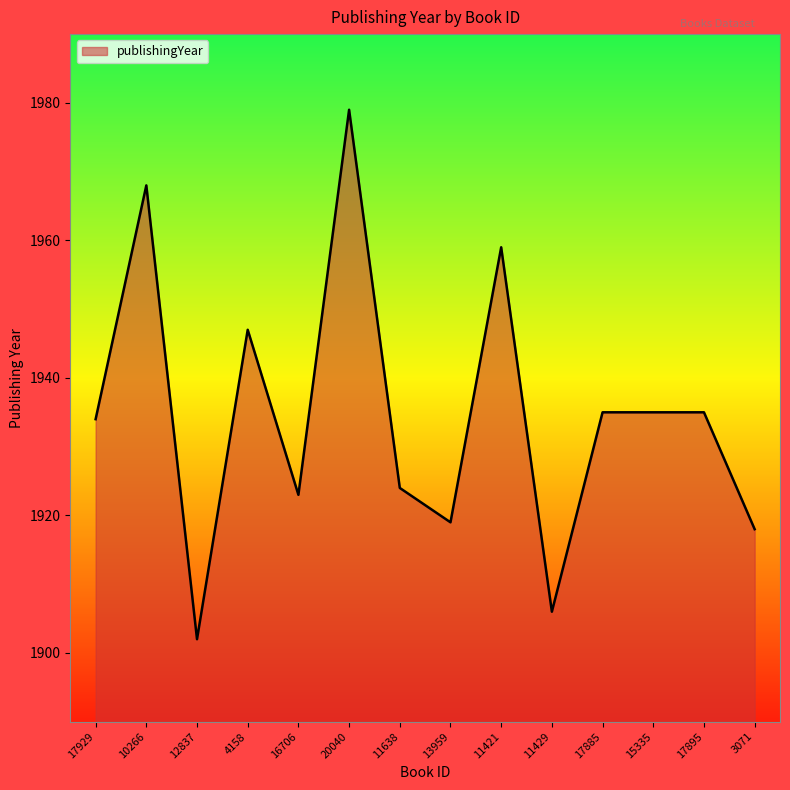

How many lines are shown in the chart?

1